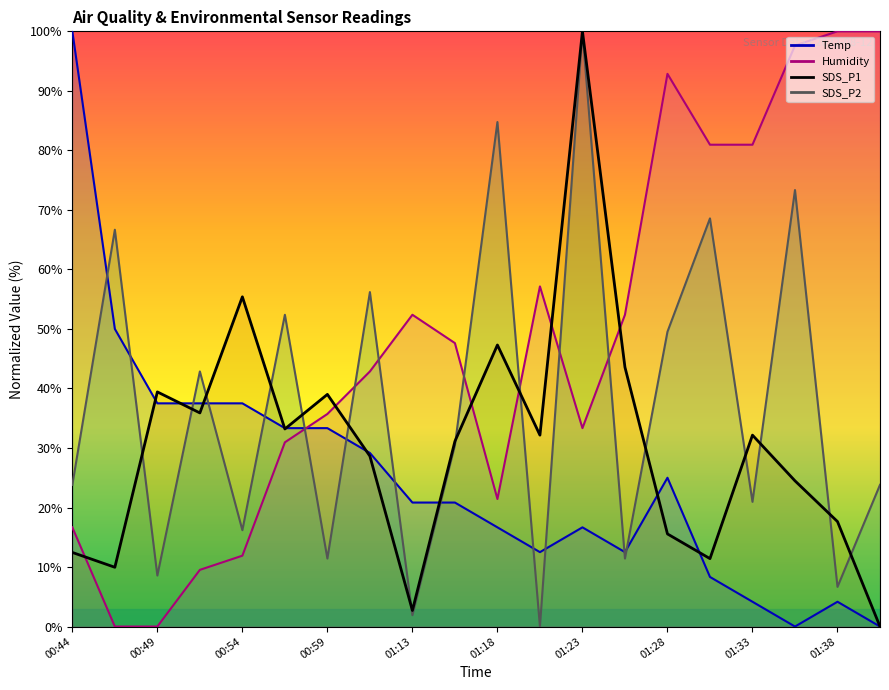

What is the sum of the SDS_P2 values at 00:54 and 01:28?

65.7